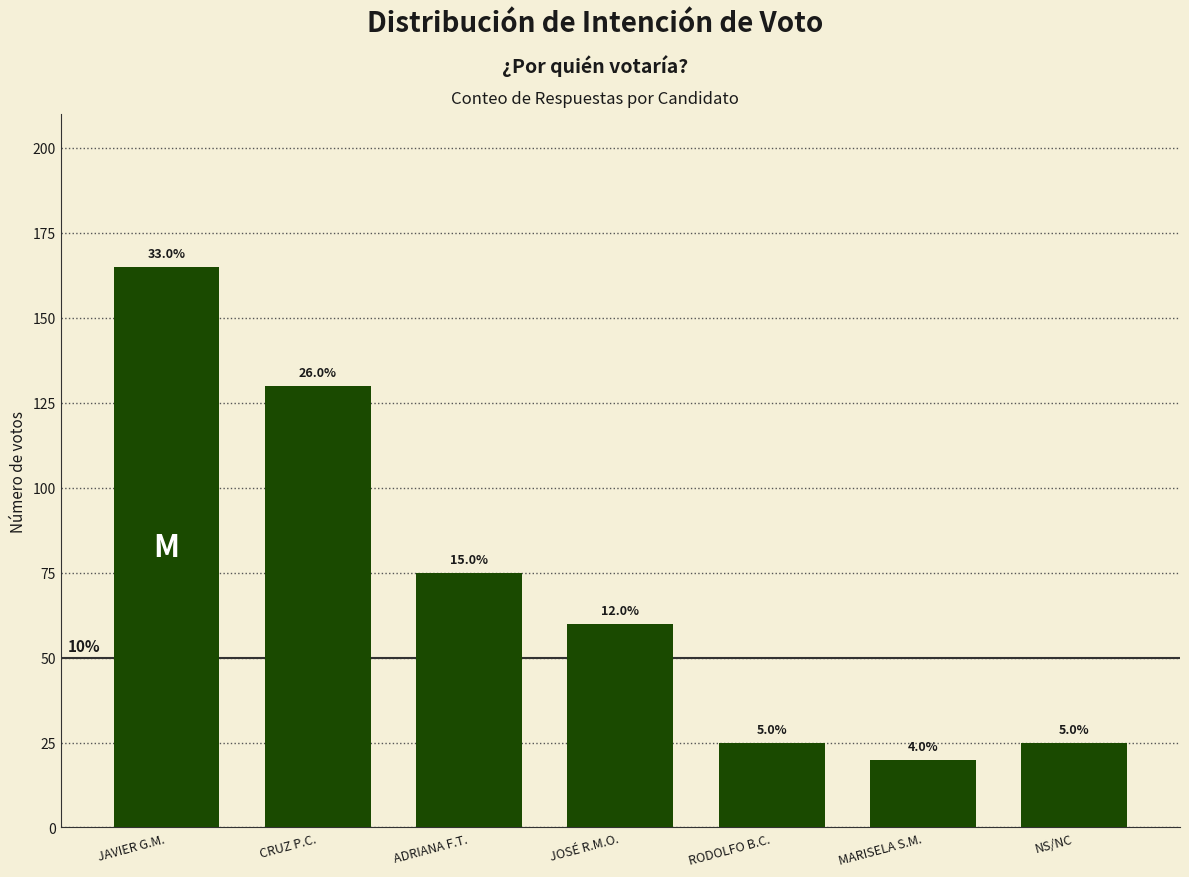

Are the bars horizontal?

No